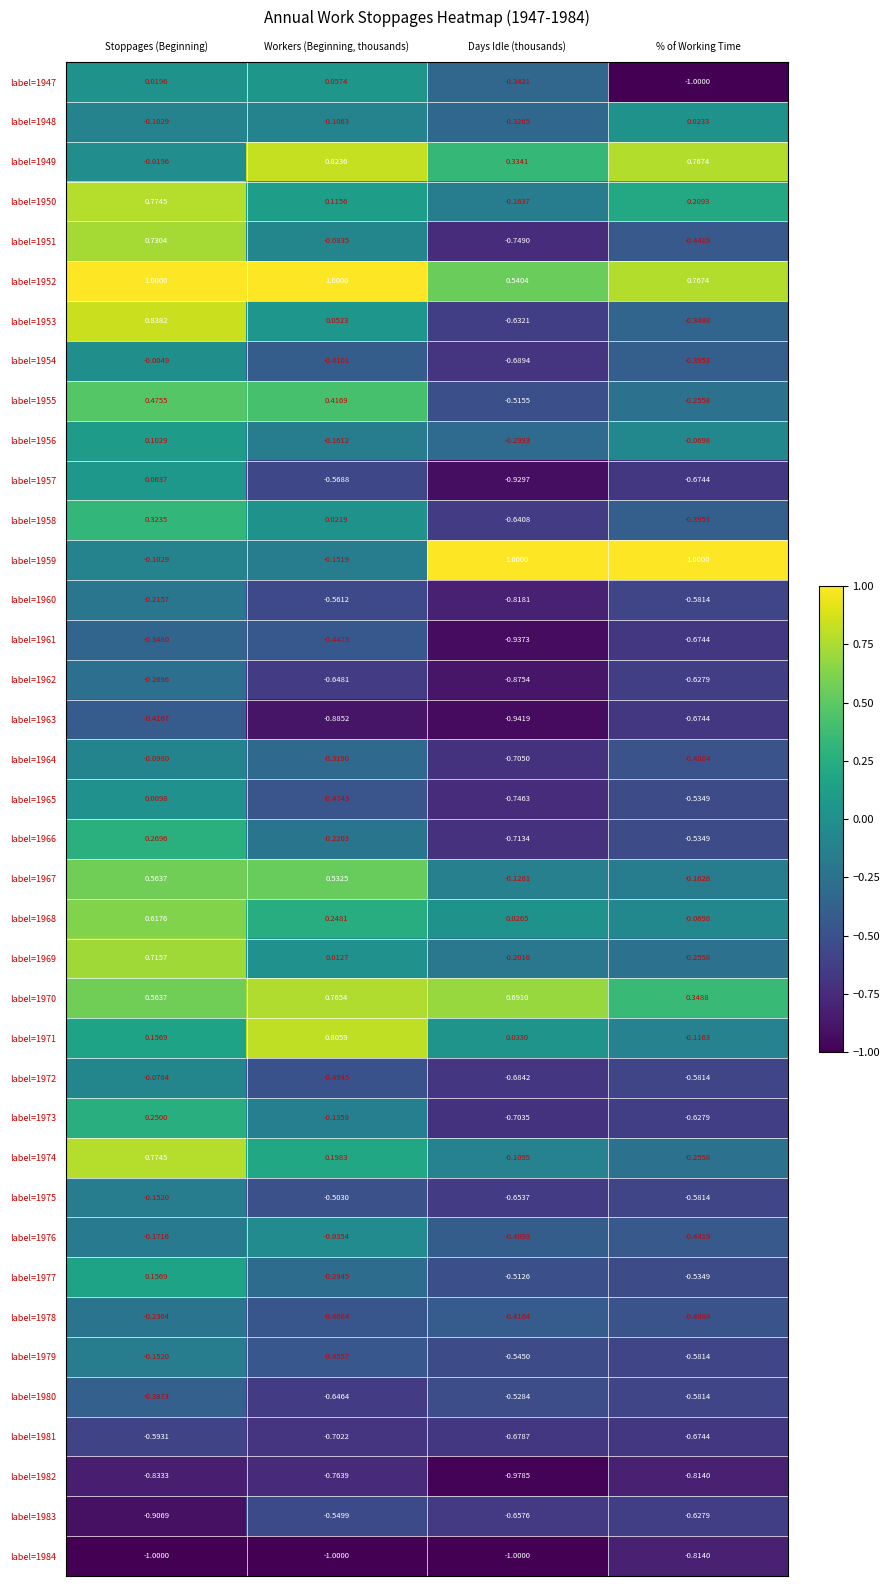

How many data points in label=1950 are above 0?

3